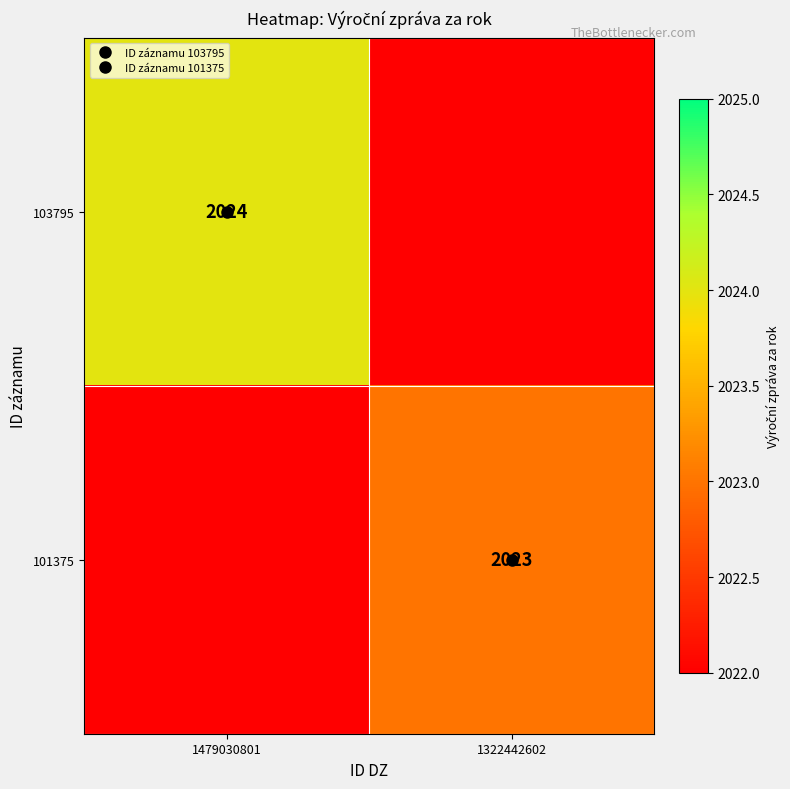

What is the smallest value displayed?

2023.0